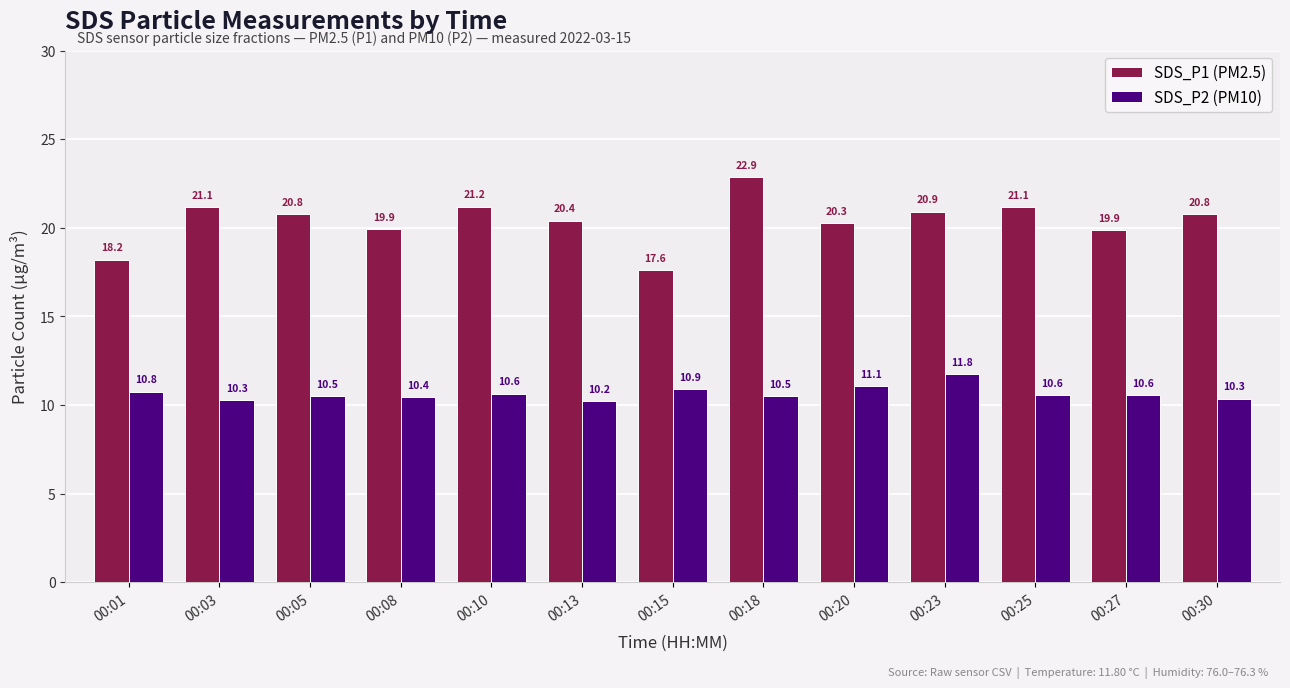

At which label does SDS_P1 (PM2.5) first exceed 20?

00:03